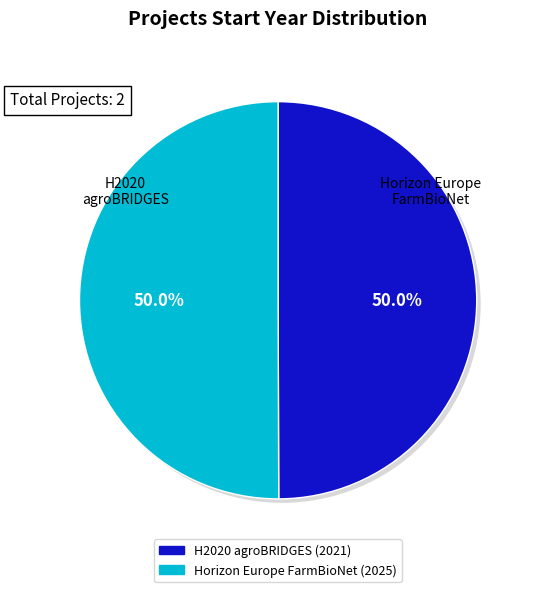

To the nearest percent, what portion does Horizon Europe FarmBioNet represent?

50%